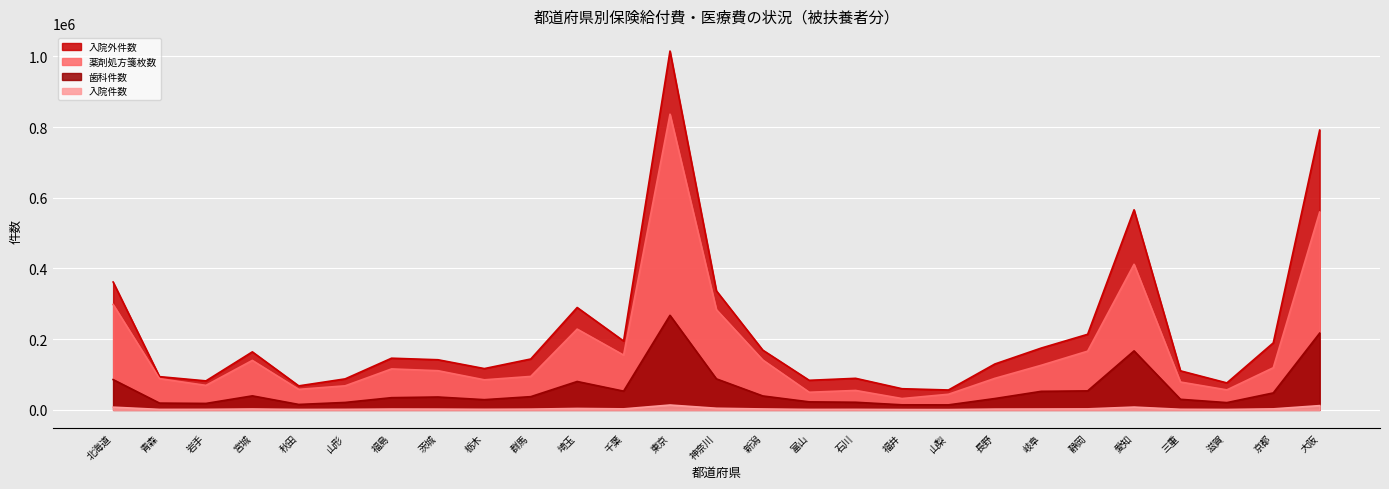

At which category does 入院外件数 reach its first local peak?

宮城